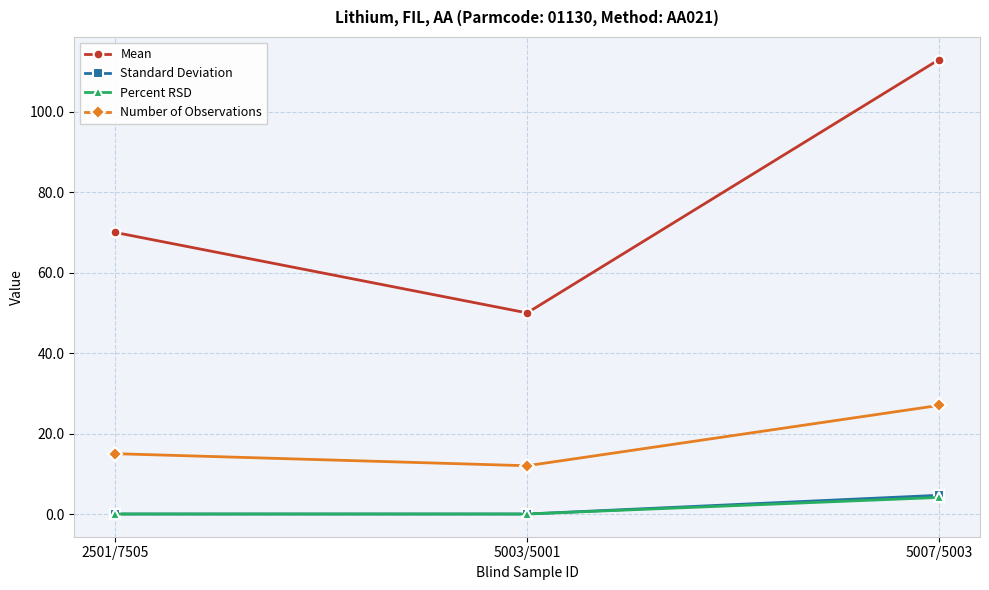

Is the value of Standard Deviation at 5007/5003 greater than the value of Mean at 2501/7505?

No